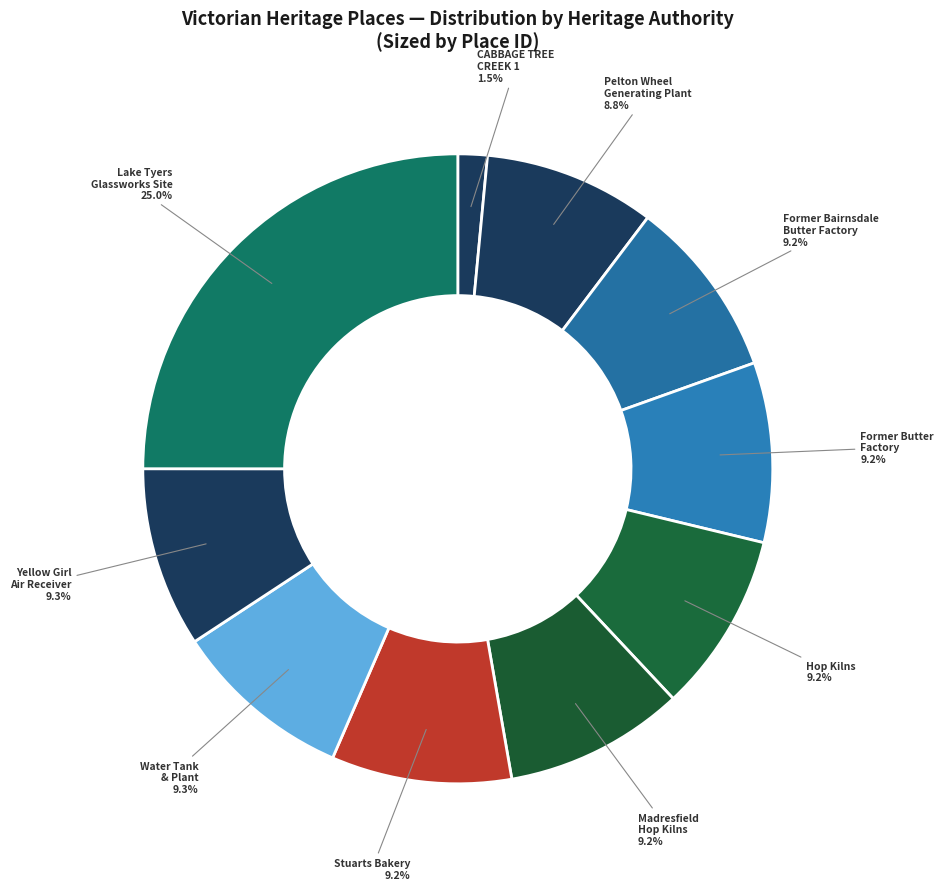

How many slices are in this pie chart?

10